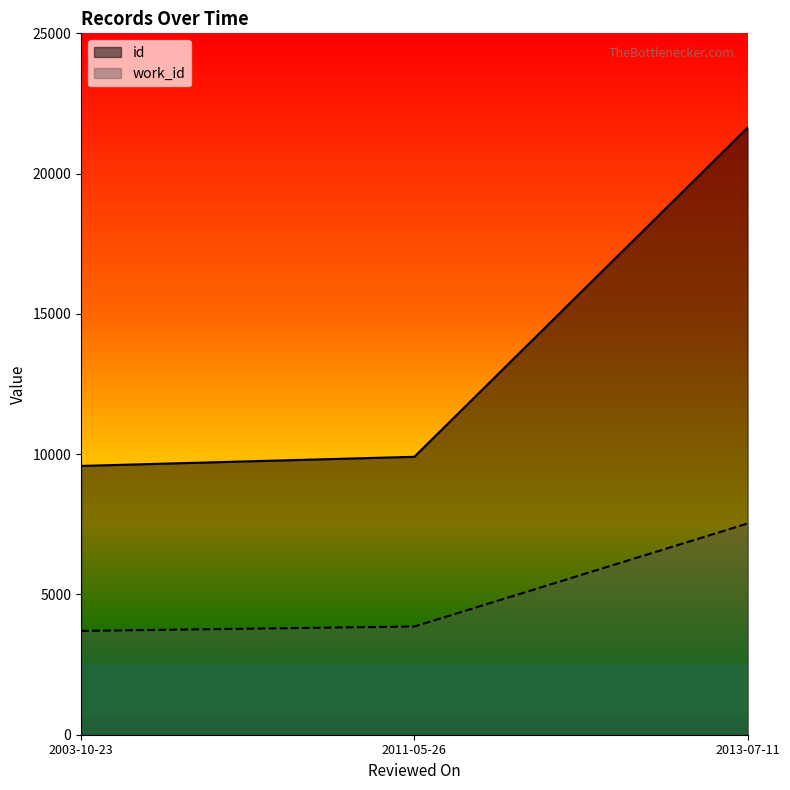

List the series in order of their peak value, highest first.

id, work_id